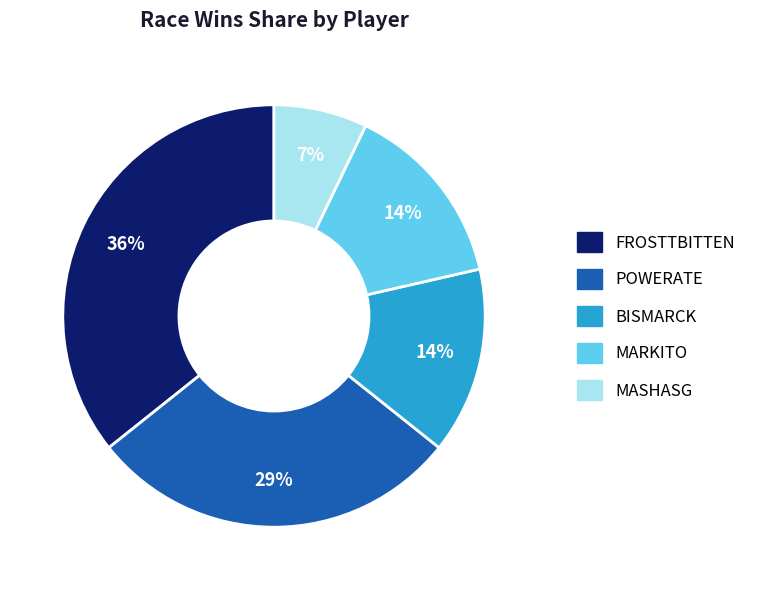

To the nearest percent, what is the average slice percentage?

20%